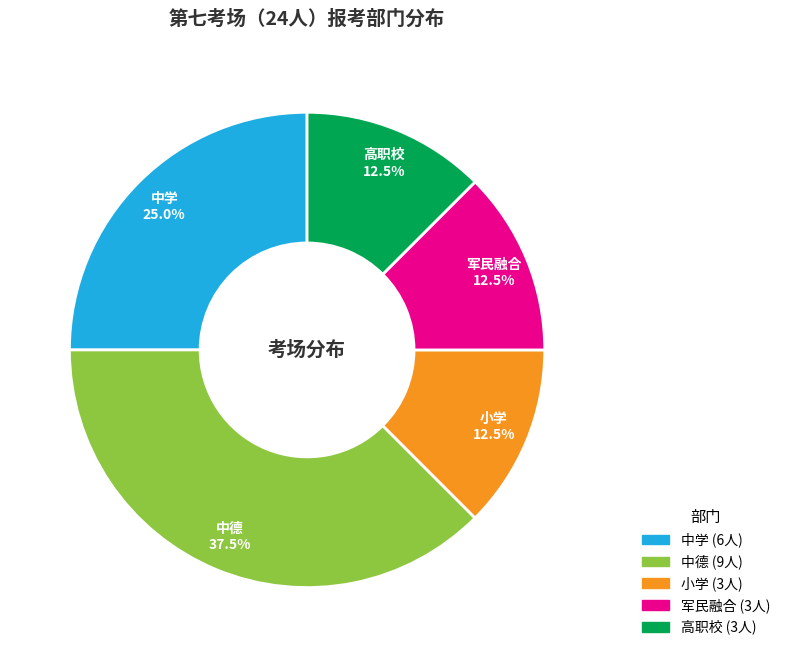

Does 中德 account for over 50% of the chart?

No